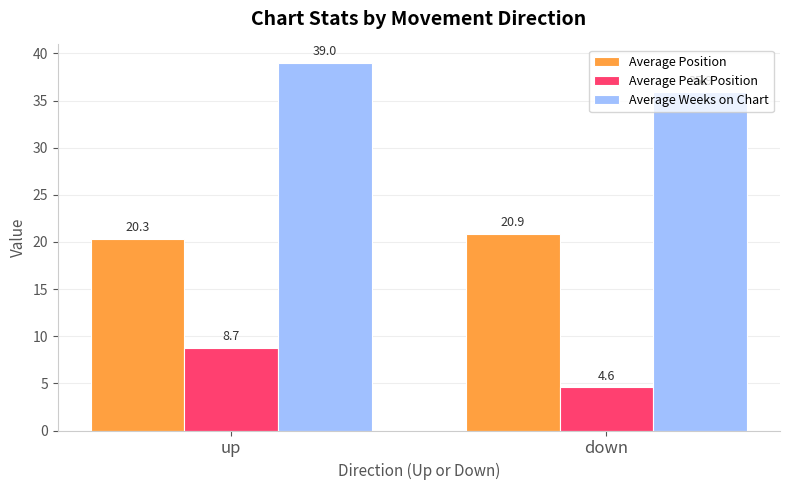

What position from the left is down?

2